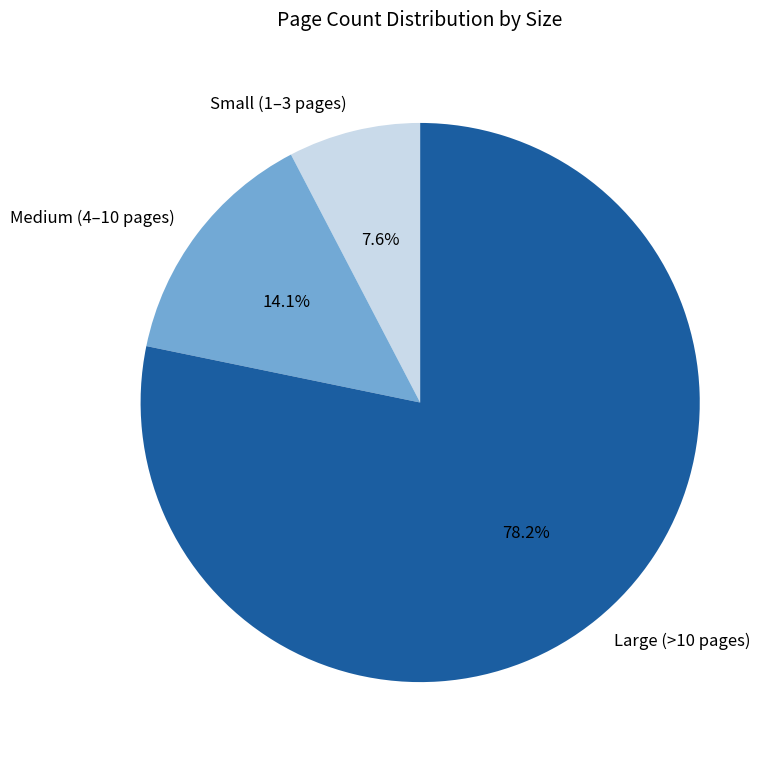

To the nearest percent, what is the average slice percentage?

33%